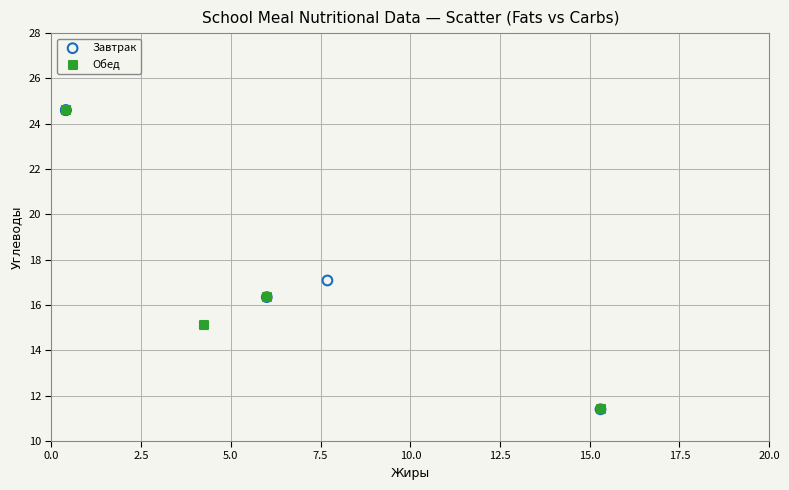

What are all the series names shown in the legend?

Завтрак, Обед